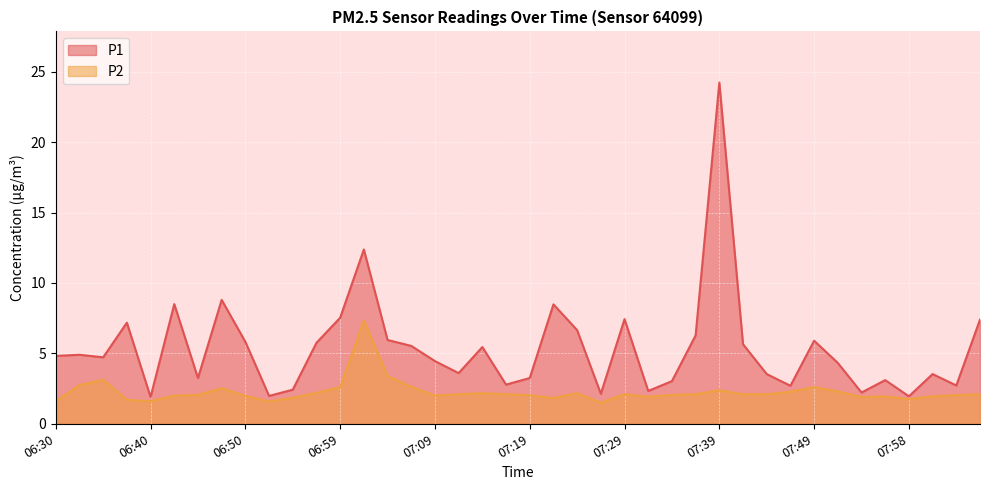

Between 07:17 and 07:46, which is larger?

07:17